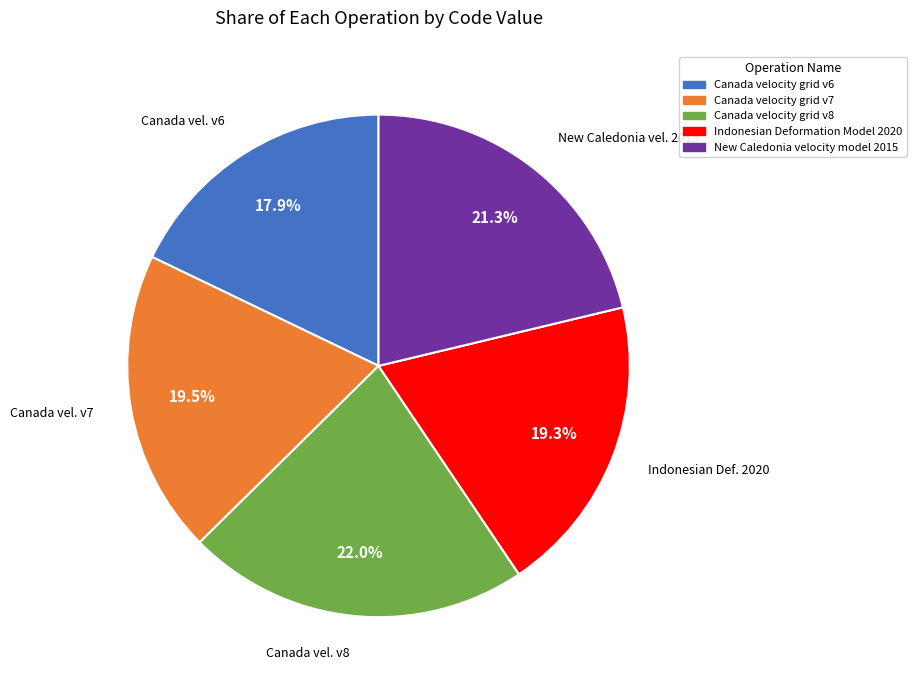

Count the number of slices in the pie.

5